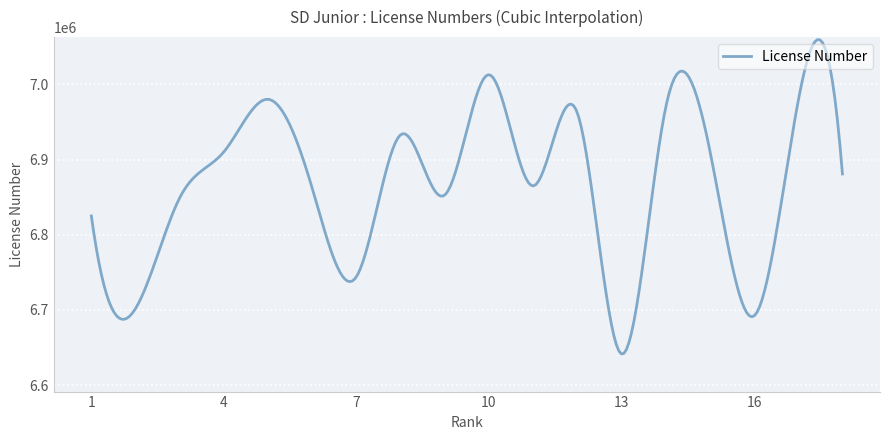

What is the greatest value displayed?

7059508.2